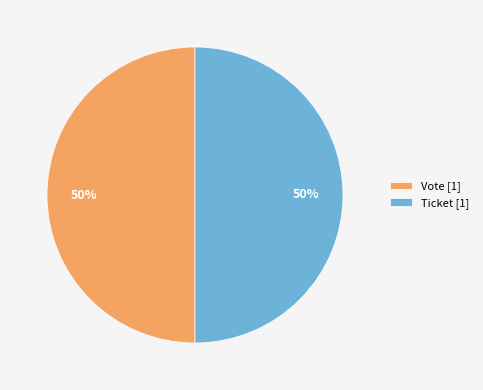

To the nearest percent, what percentage of the pie is Ticket [1]?

50%